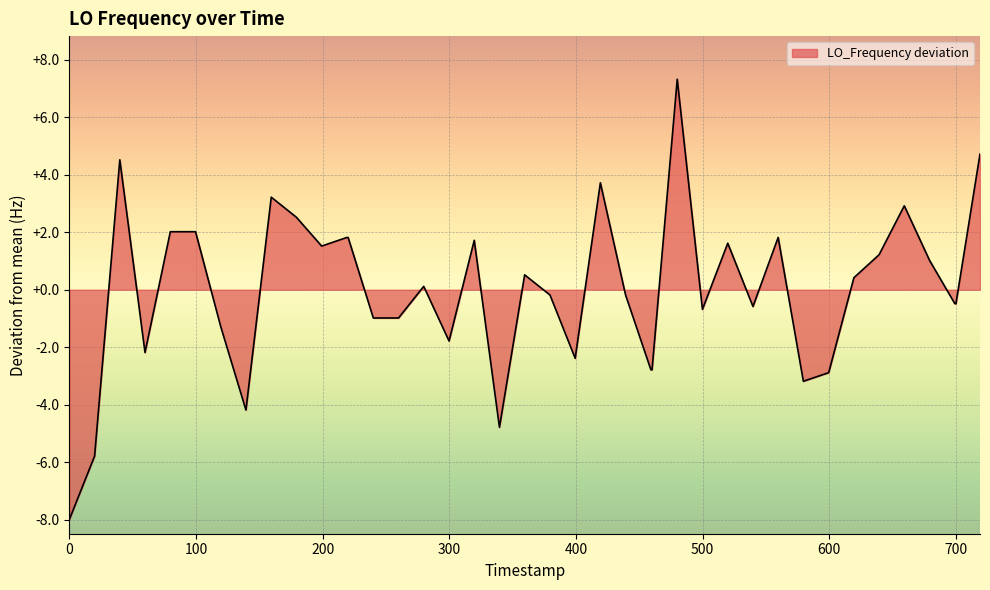

What is the difference between the maximum and minimum values?

15.3